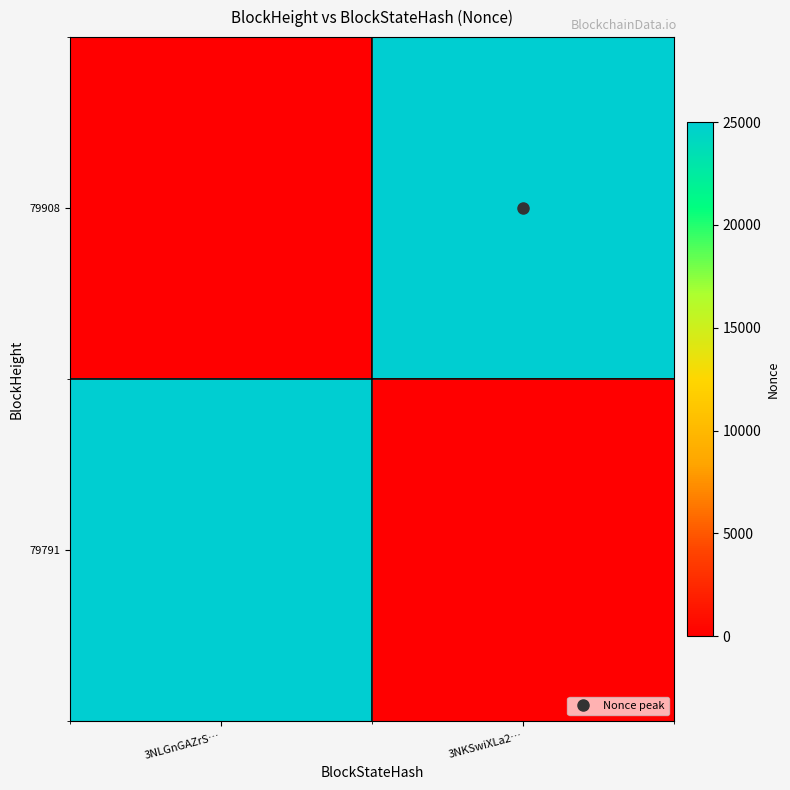

How many categories are shown in the chart?

2